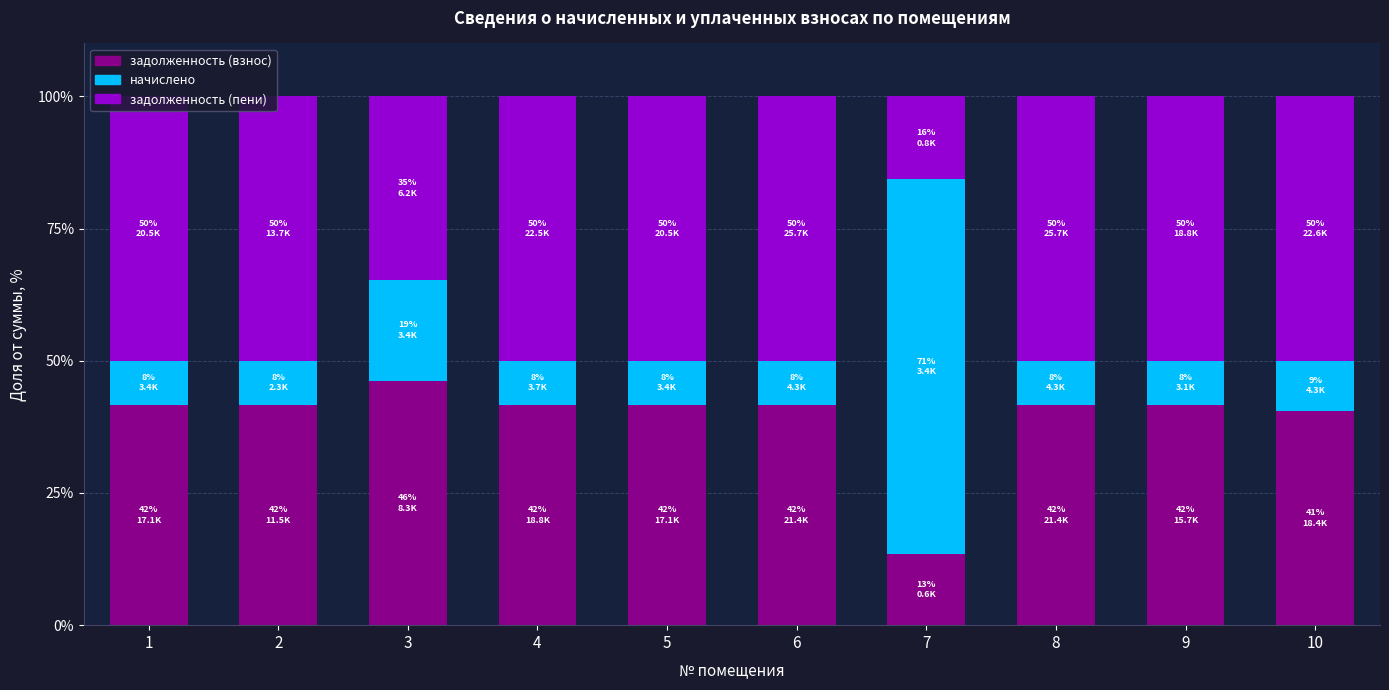

True or false: задолженность (взнос) has a value of 25.8 at 10.

False